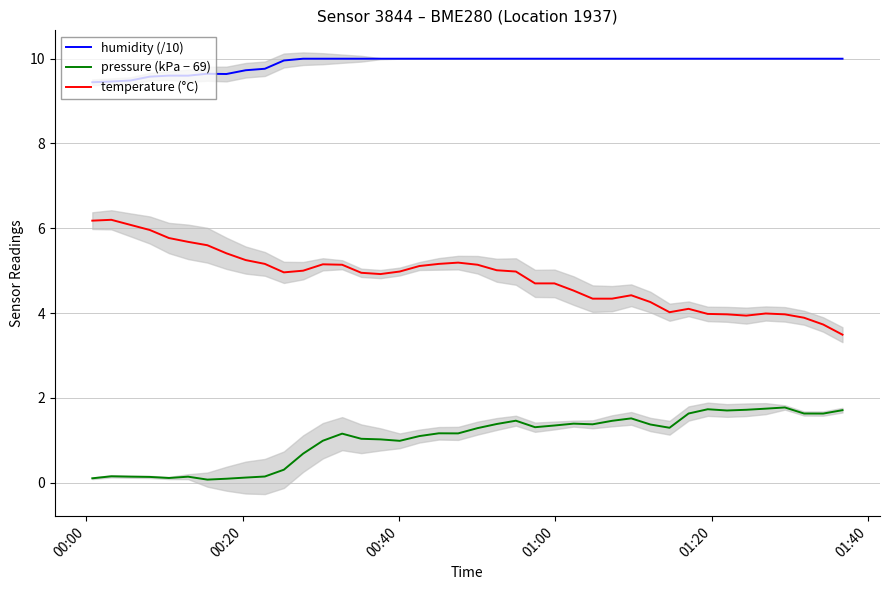

List the series in order of their overall mean, highest first.

humidity (/10), temperature (°C), pressure (kPa − 69)